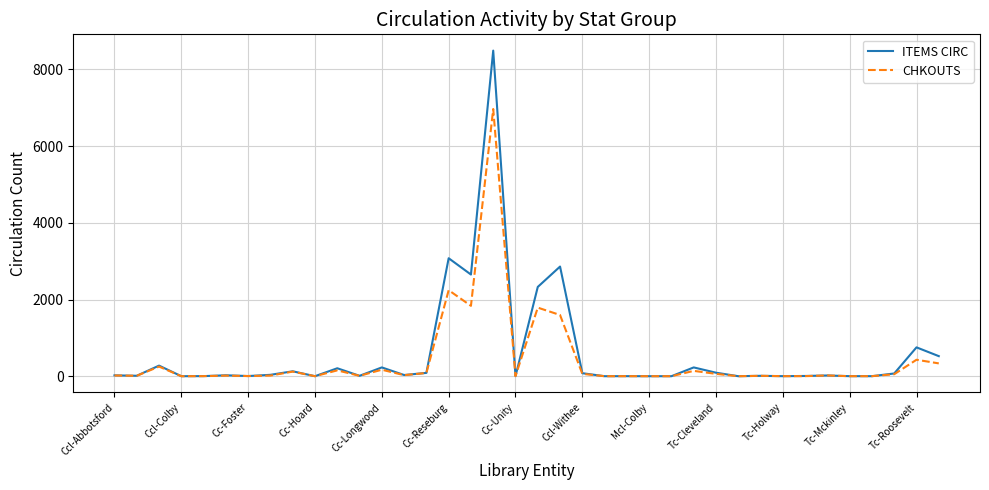

Which series has the largest range (max minus min)?

ITEMS CIRC